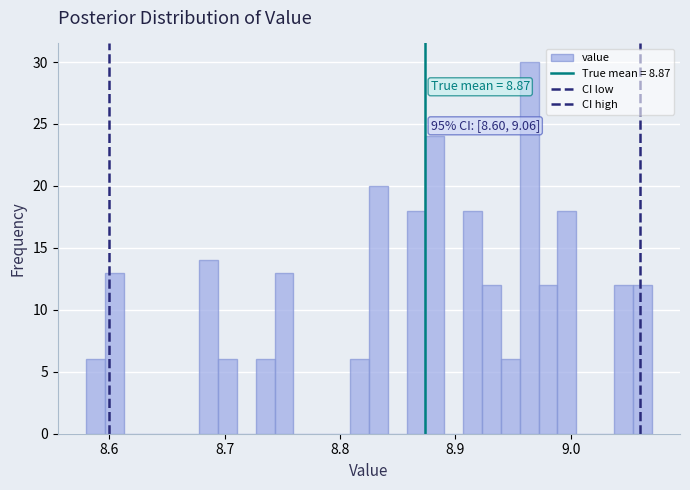

Read against the x-axis, roughly where is the centre of the tallest bar?

8.96